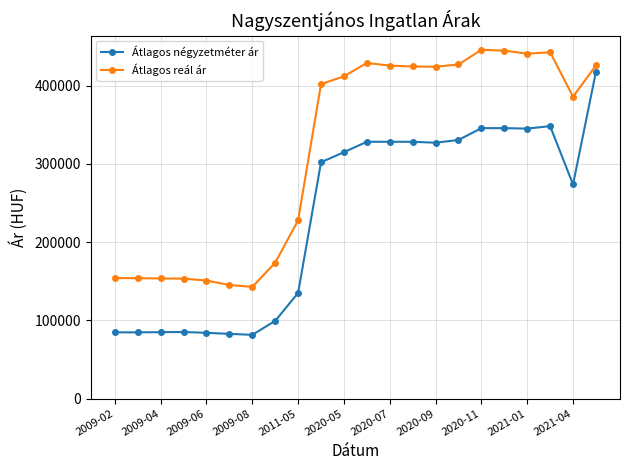

Which series has the widest spread of values?

Átlagos négyzetméter ár